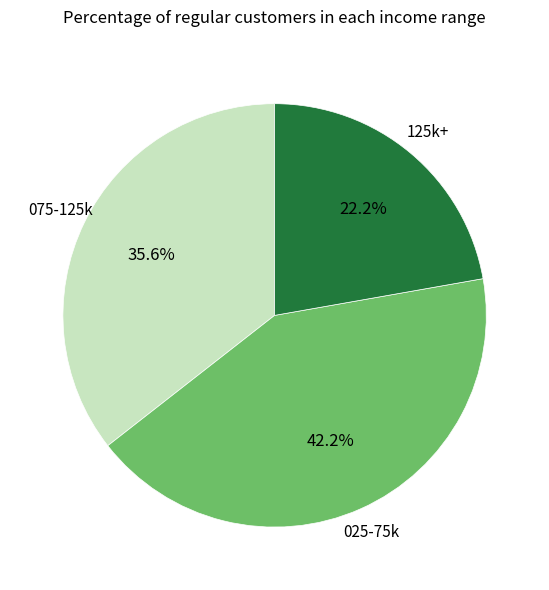

Is there any slice that represents more than half of the pie?

No